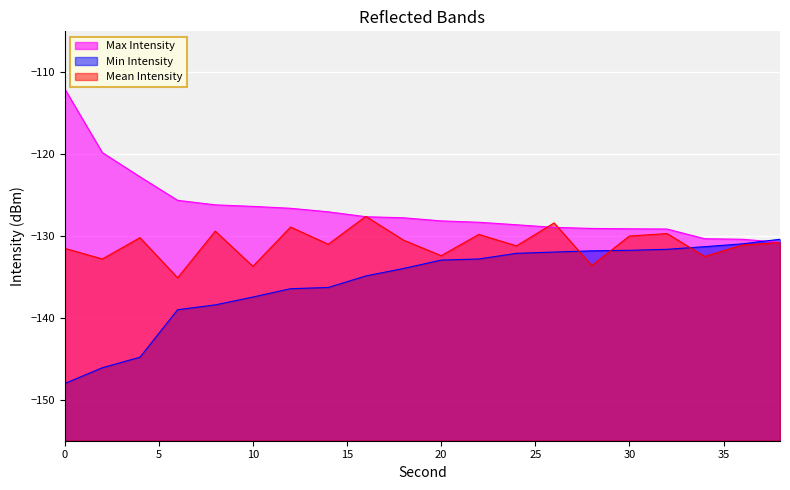

Reading right to left, transcribe all the data shown in this chart.

Max Intensity: -130.8	-130.4	-130.3	-129.1	-129.1	-129.1	-128.9	-128.6	-128.3	-128.2	-127.8	-127.6	-127.0	-126.6	-126.4	-126.2	-125.6	-122.8	-119.8	-112.0
Min Intensity: -130.4	-131.0	-131.3	-131.6	-131.7	-131.8	-132.0	-132.1	-132.8	-132.9	-134.0	-134.9	-136.3	-136.4	-137.4	-138.4	-139.0	-144.8	-146.1	-148.0
Mean Intensity: -130.8	-131.1	-132.5	-129.7	-130.0	-133.6	-128.4	-131.2	-129.8	-132.4	-130.5	-127.6	-131.0	-128.9	-133.7	-129.4	-135.1	-130.2	-132.8	-131.5